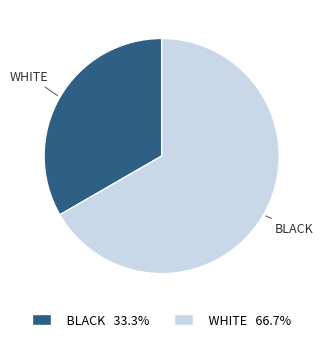

Does BLACK 33.3% represent more than half of the total?

No